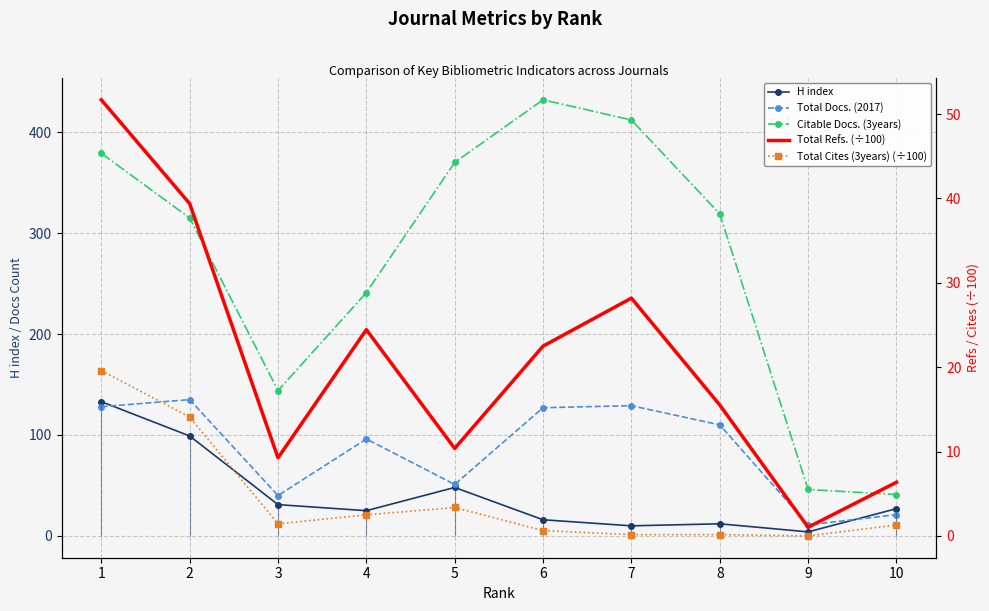

Reading right to left, what are all the values shown in this chart?

H index: 27.0	4.0	12.0	10.0	16.0	48.0	25.0	31.0	99.0	133.0
Total Docs. (2017): 21.0	11.0	110.0	129.0	127.0	51.0	96.0	40.0	135.0	128.0
Citable Docs. (3years): 41.0	46.0	319.0	412.0	432.0	370.0	241.0	144.0	315.0	379.0
Total Refs. (÷100): 6.4	1.0	15.5	28.2	22.5	10.4	24.4	9.3	39.4	51.7
Total Cites (3years) (÷100): 1.3	0.0	0.2	0.1	0.6	3.4	2.5	1.4	14.1	19.6